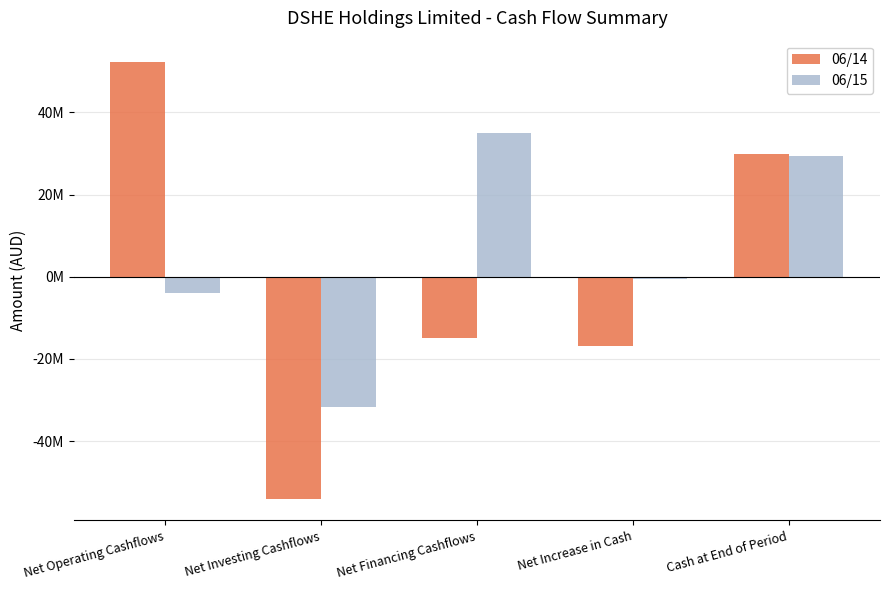

Rank the series by their average value, from highest to lowest.

06/15, 06/14